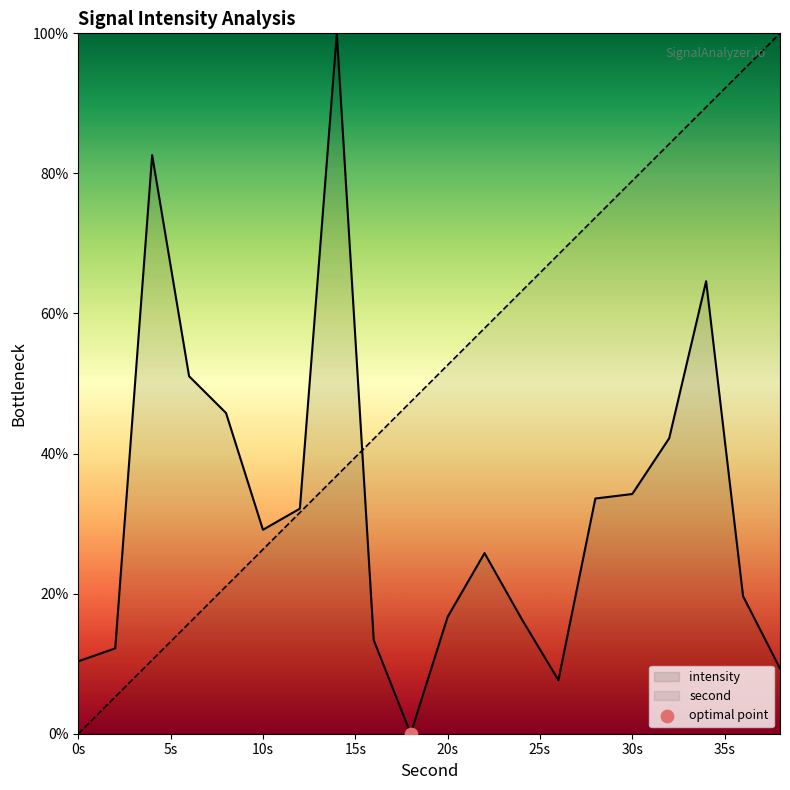

What are all the series names shown in the legend?

second, intensity